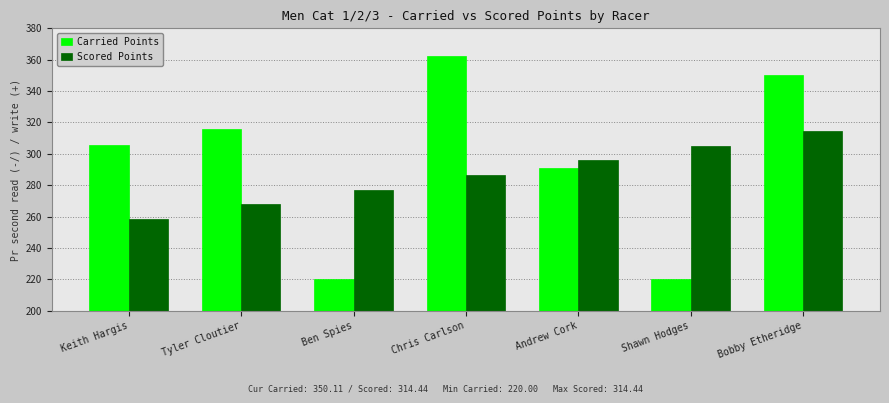

Reading left to right, extract all data points from this chart.

Carried Points: 305.9	316.0	220.0	362.3	290.7	220.0	350.1
Scored Points: 258.6	267.9	277.2	286.5	295.8	305.1	314.4